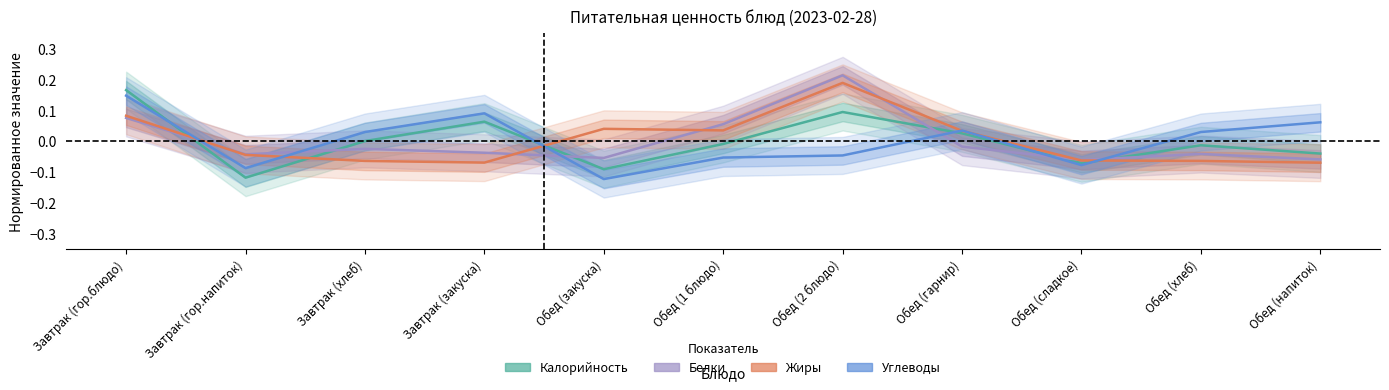

What is the value of the Углеводы point at the 2nd from the left?

-0.1